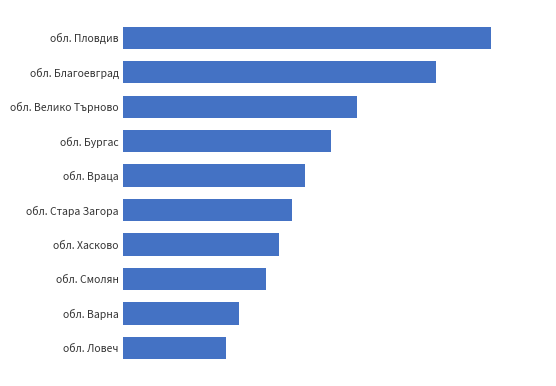

Are the bars grouped side by side (vs. stacked)?

No